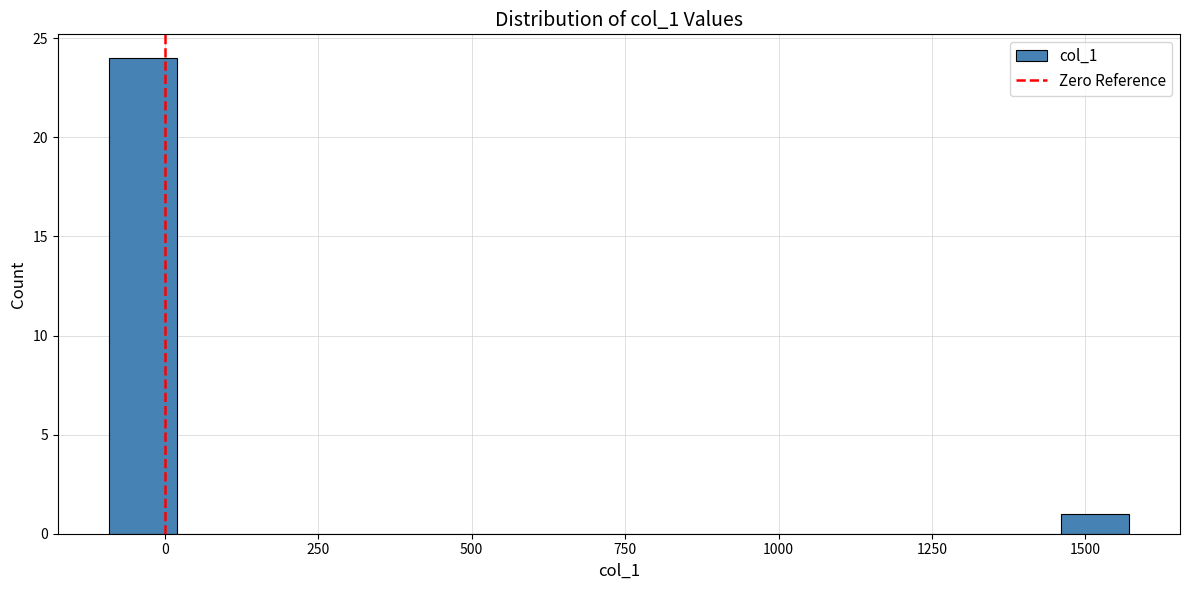

Read against the x-axis, roughly where is the centre of the tallest bar?

-50